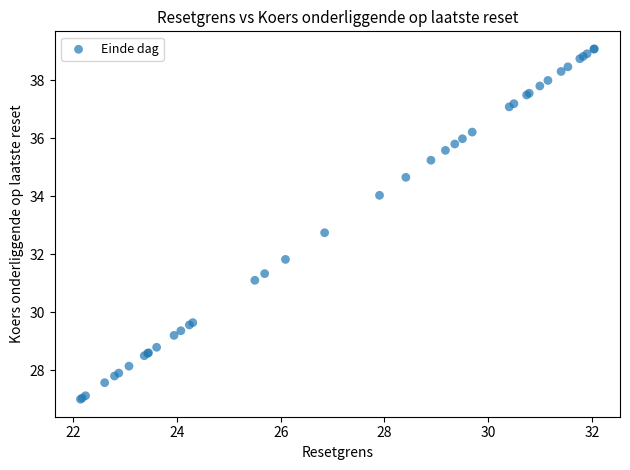

What Y value in the scatter plot is closest to 33?

32.7